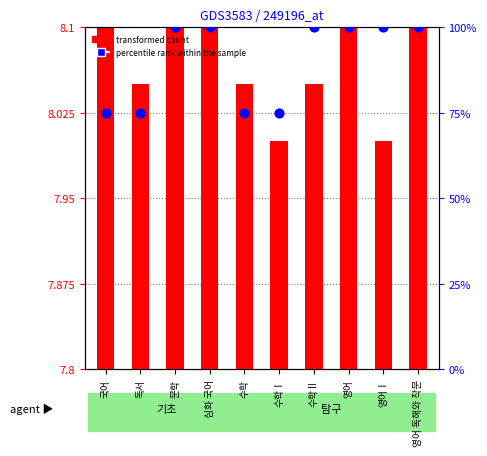

Which has a higher value, 영어 or 영어Ⅰ?

영어